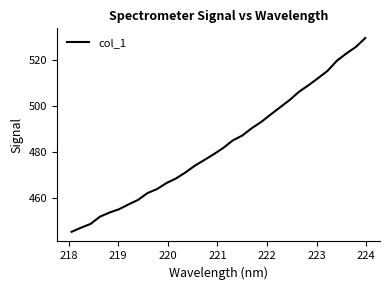

What is the difference between the maximum and minimum values?

84.1